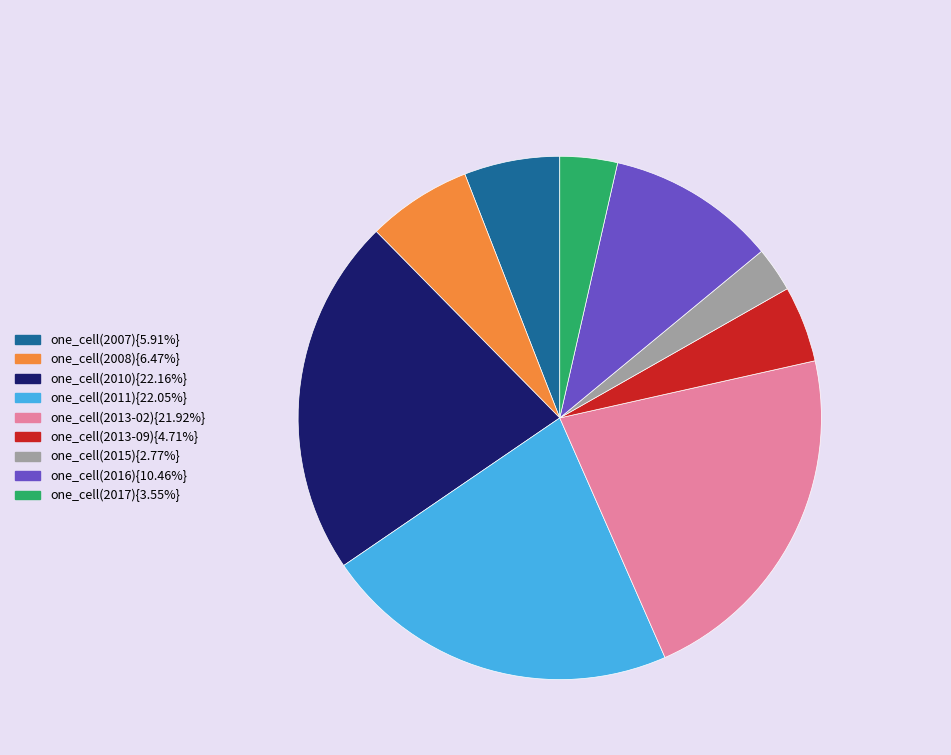

Is there a majority slice in this chart?

No